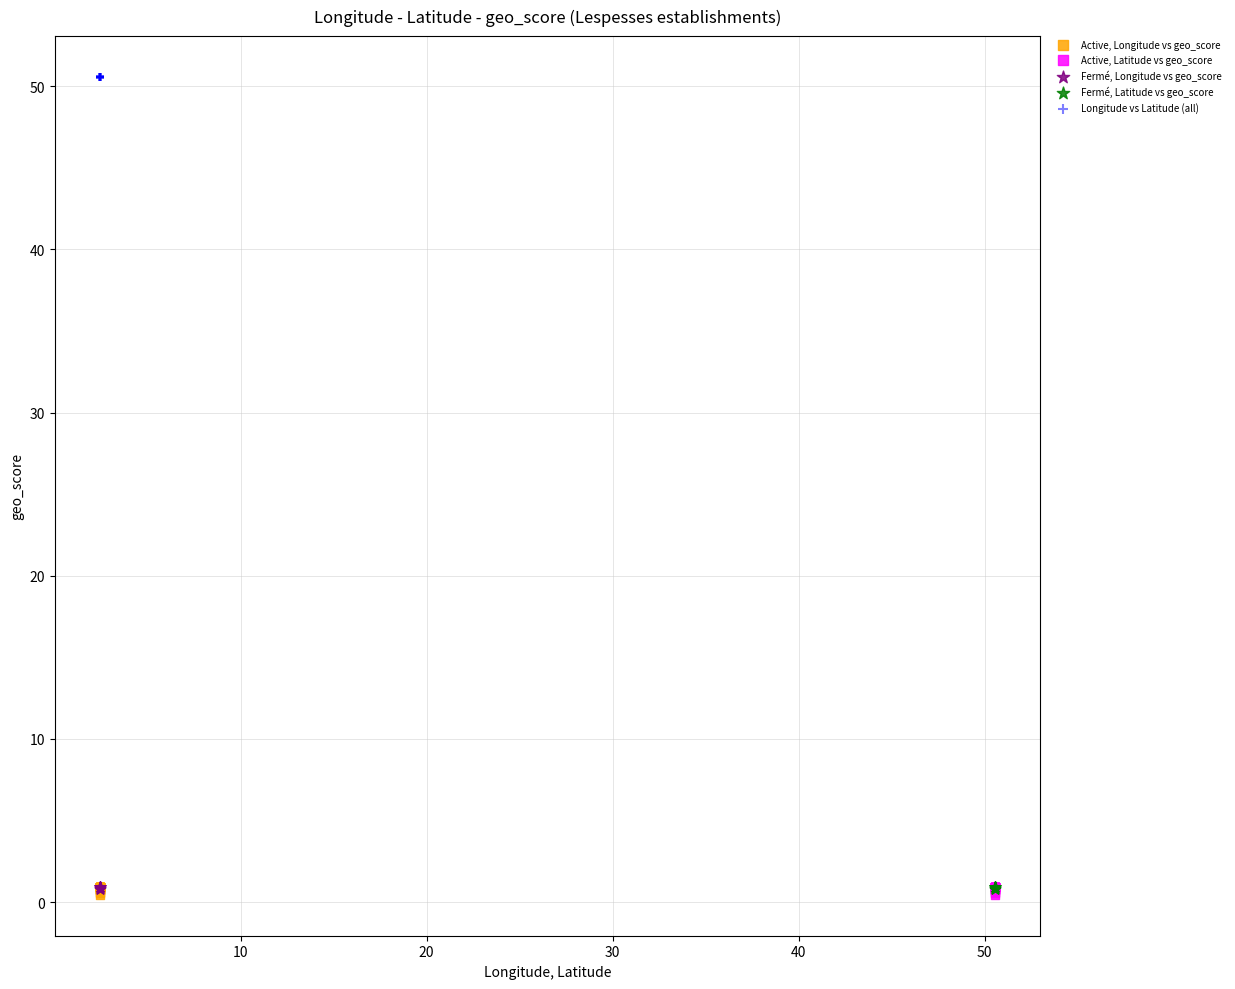

Which series contains the highest Y value?

Longitude vs Latitude (all)